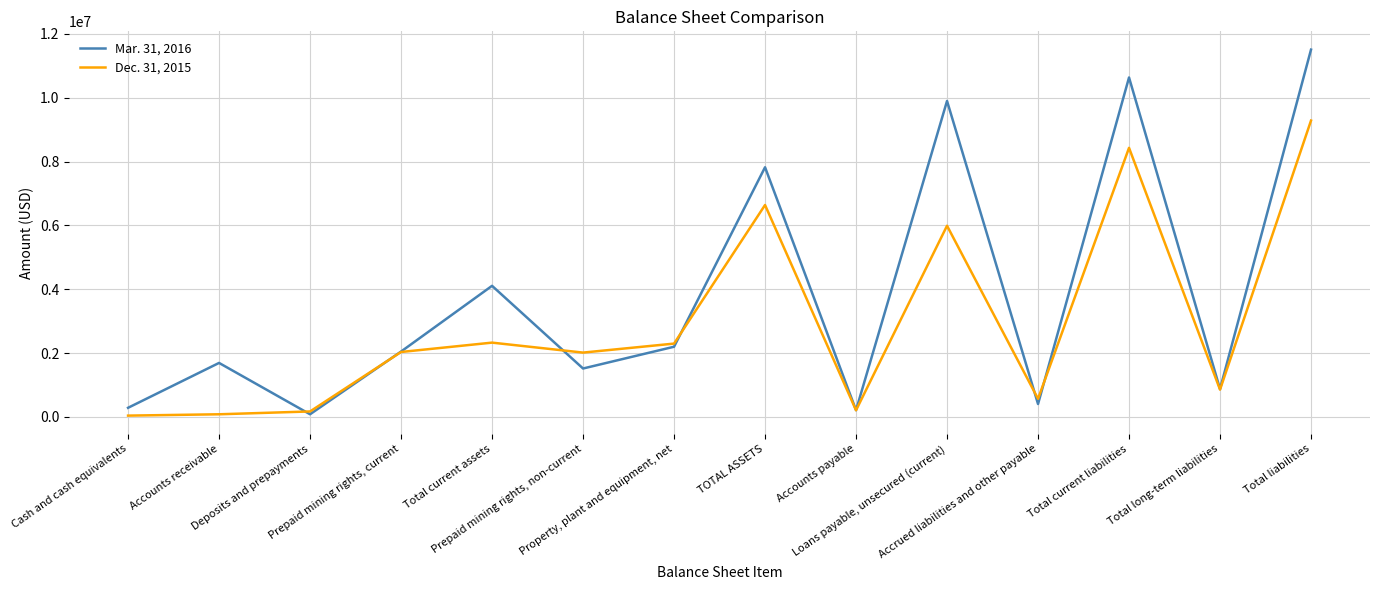

What is the smallest value displayed?

40488